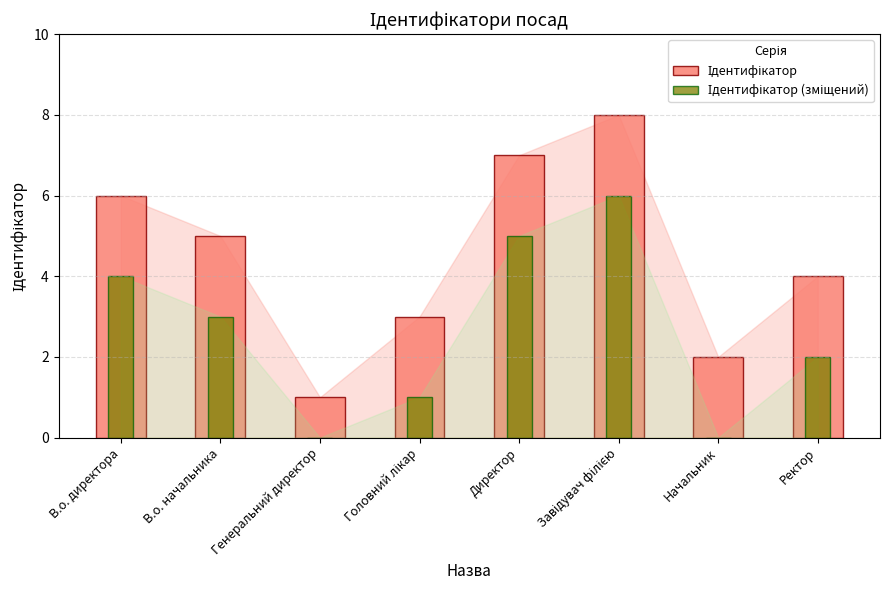

At which category is the sum across all series the highest?

Завідувач філією